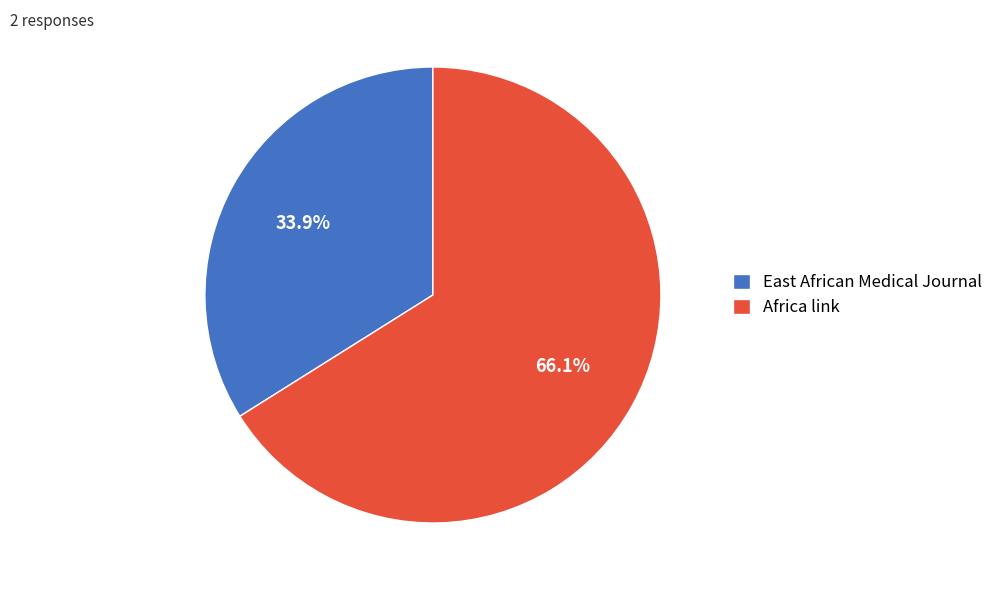

Rank the categories by value from highest to lowest.

Africa link, East African Medical Journal